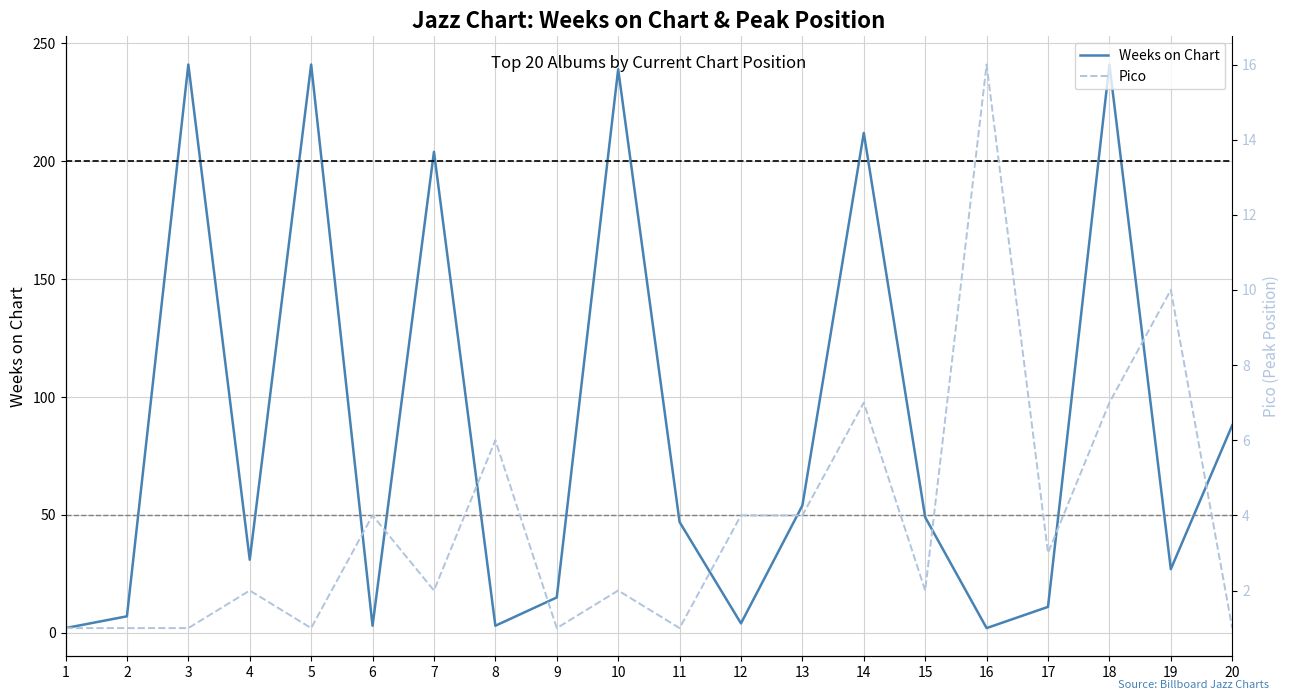

The value of Pico at 6 is 4. True or false?

True